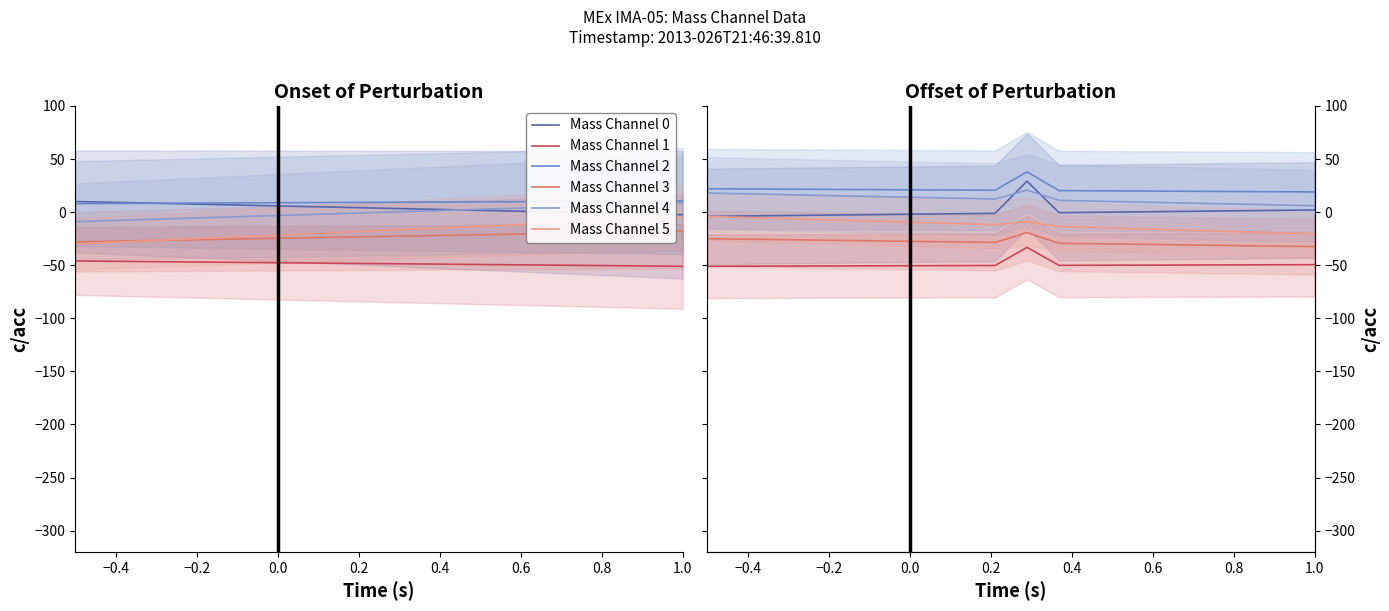

How many categories are shown in the chart?

20